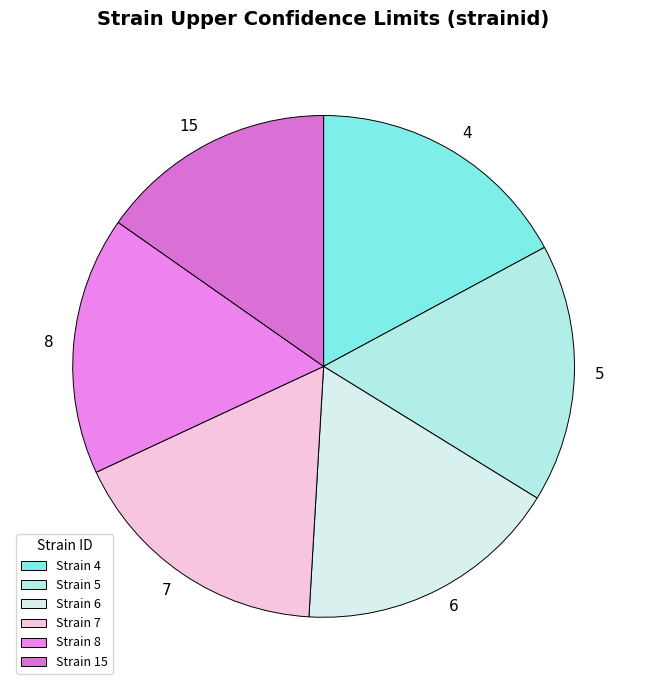

Count the number of slices in the pie.

6